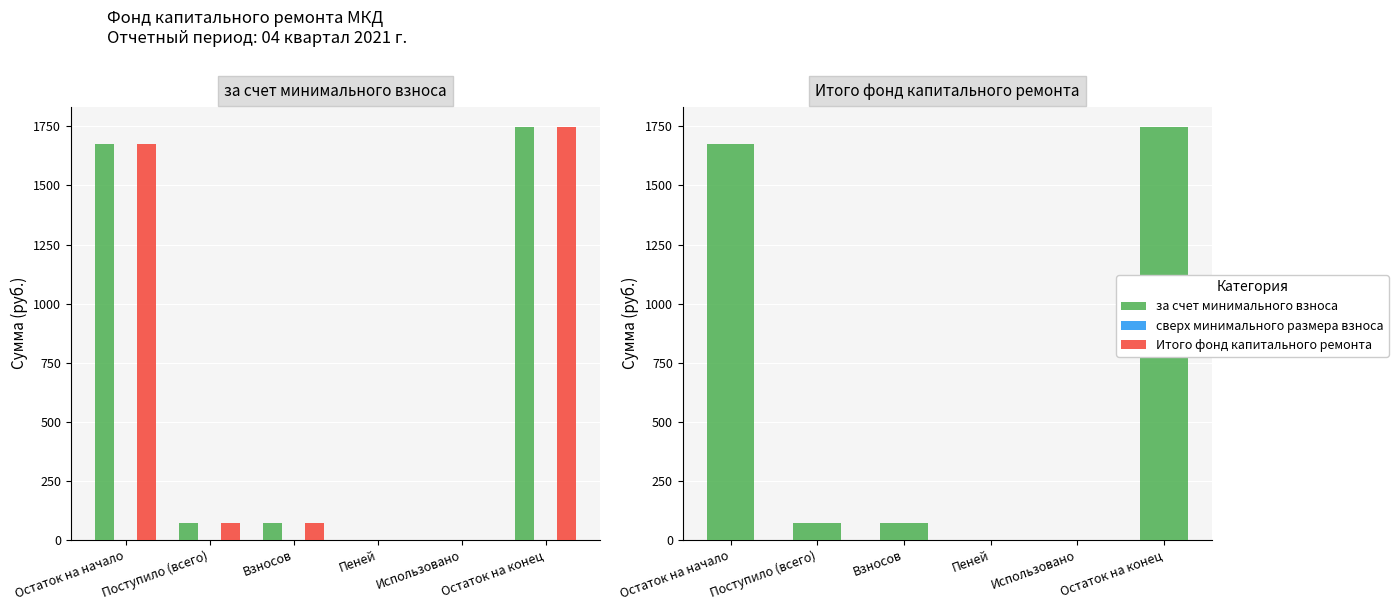

How many groups of bars are there?

6